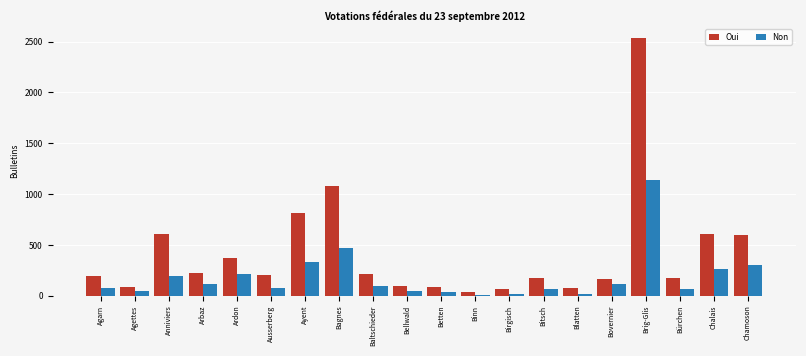

What is the difference between the maximum and minimum values in the Oui series?

2498